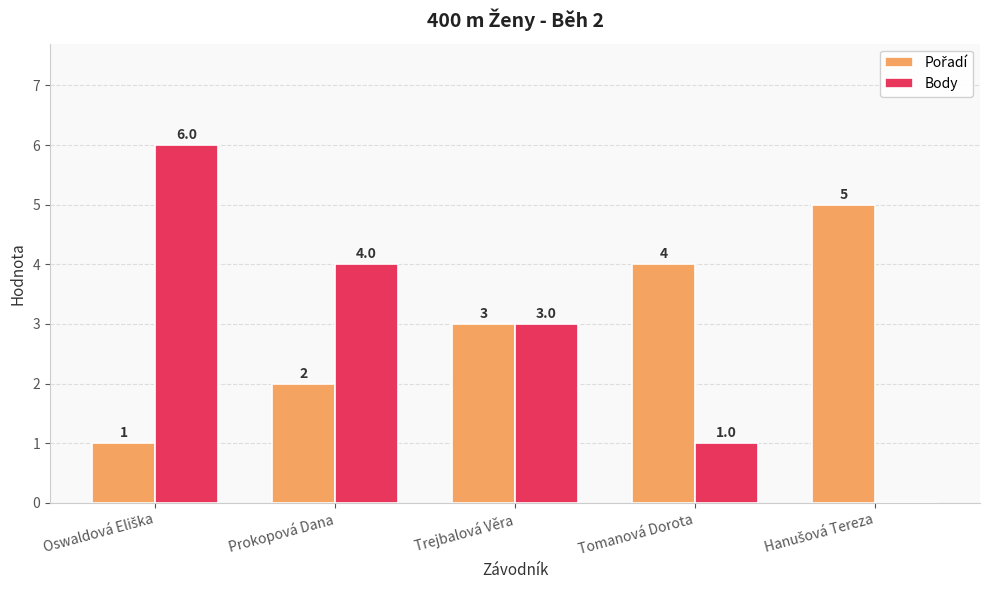

How many groups of bars are there?

5